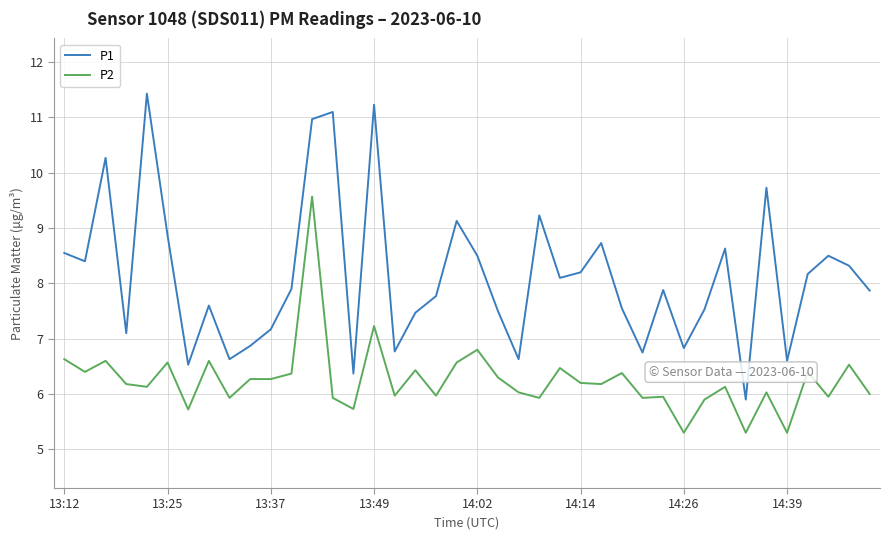

True or false: P2 and P1 cross at least once.

False